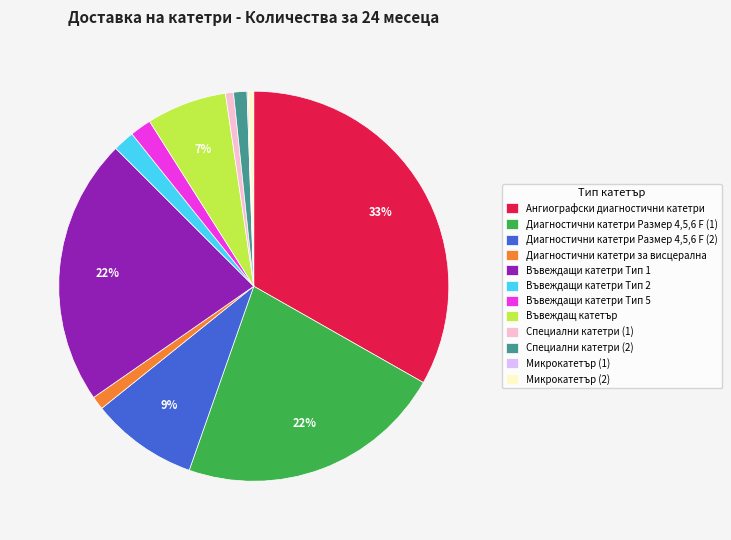

What is the largest slice in the pie chart?

Ангиографски диагностични катетри